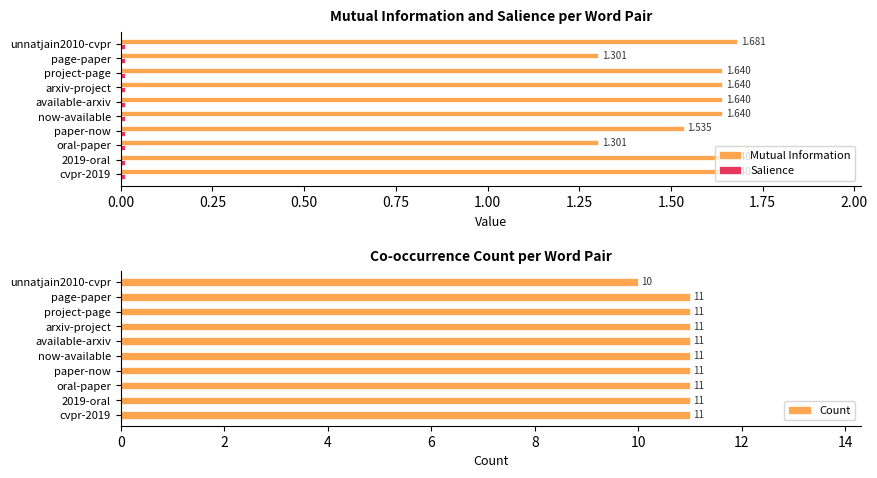

List the series in order of their peak value, highest first.

Count, Mutual Information, Salience